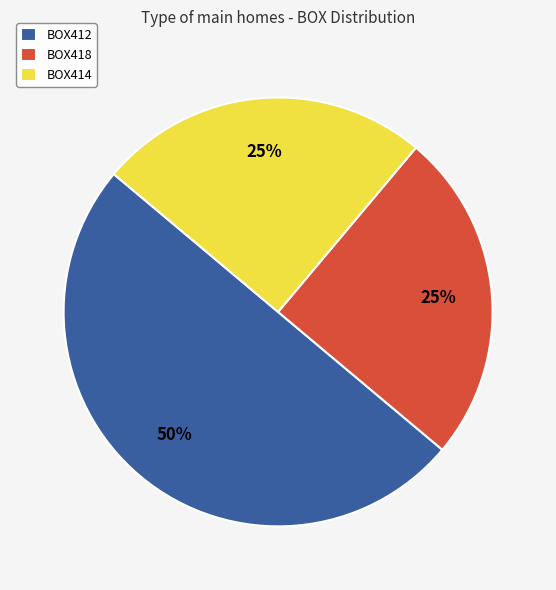

True or false: BOX412 accounts for 58% of the total.

False